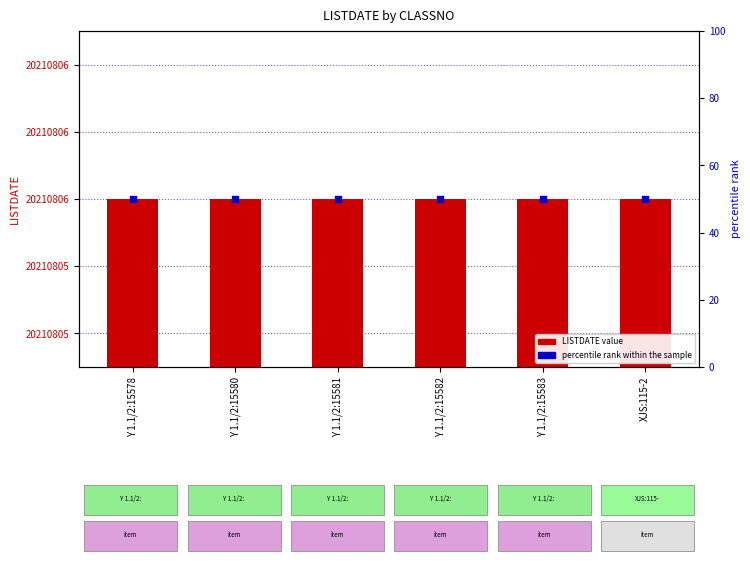

At which category is the sum across all series the highest?

Y 1.1/2:15578